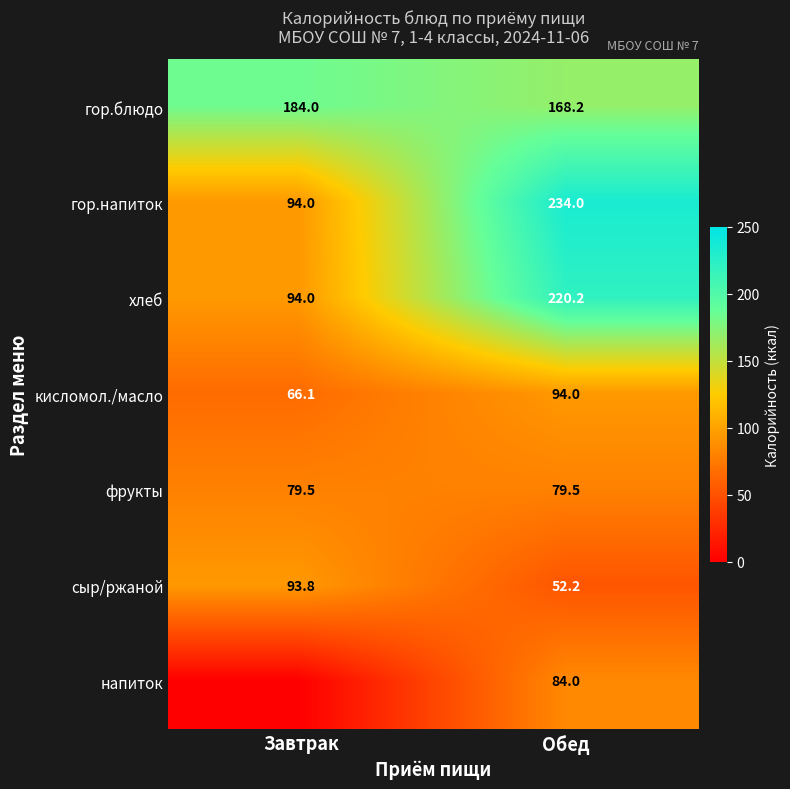

What is the difference between the гор.напиток values at Завтрак and Обед?

140.0